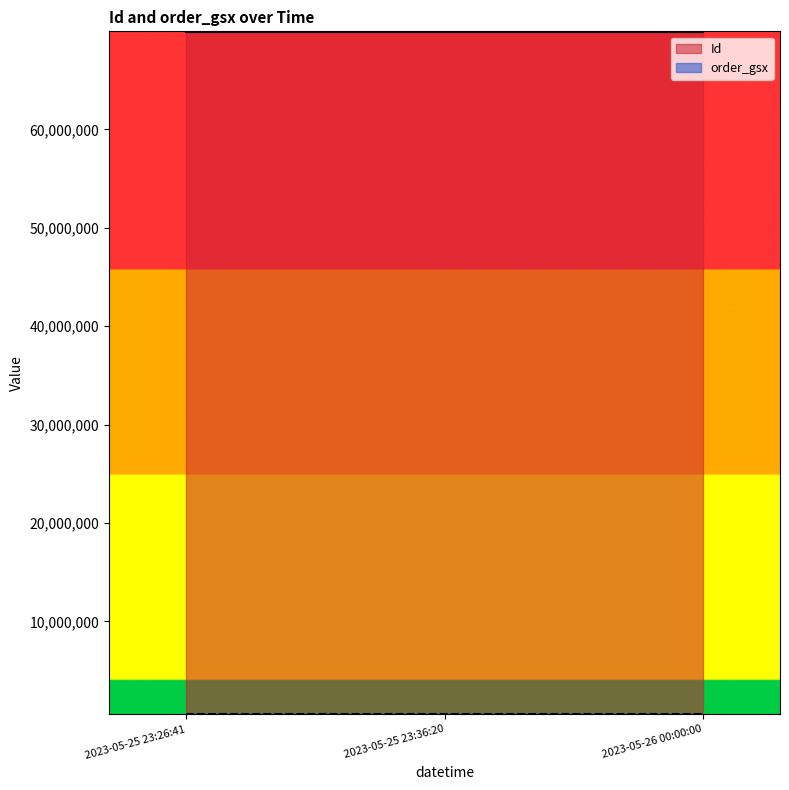

Which series has the widest spread of values?

Id